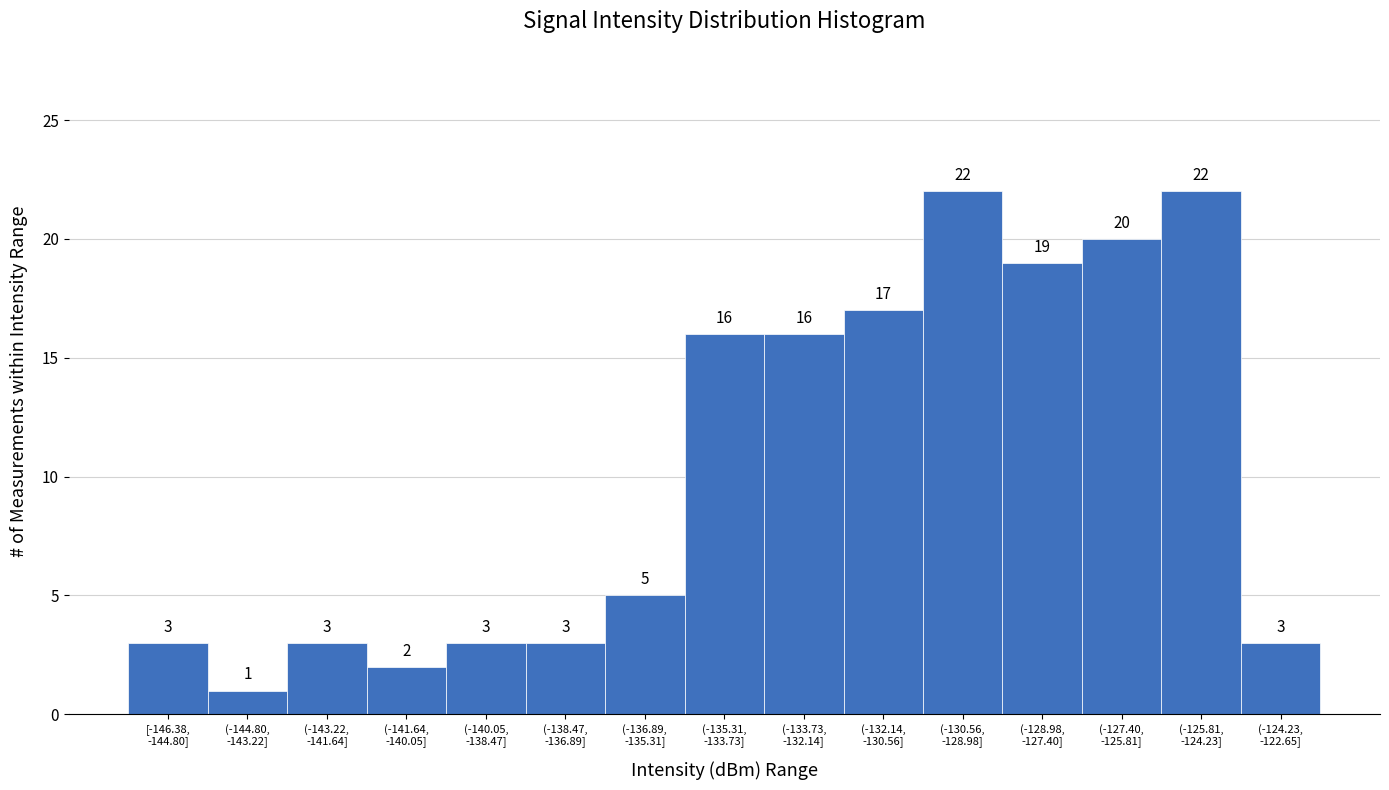

Reading right to left, transcribe all the data shown in this chart.

3	22	20	19	22	17	16	16	5	3	3	2	3	1	3